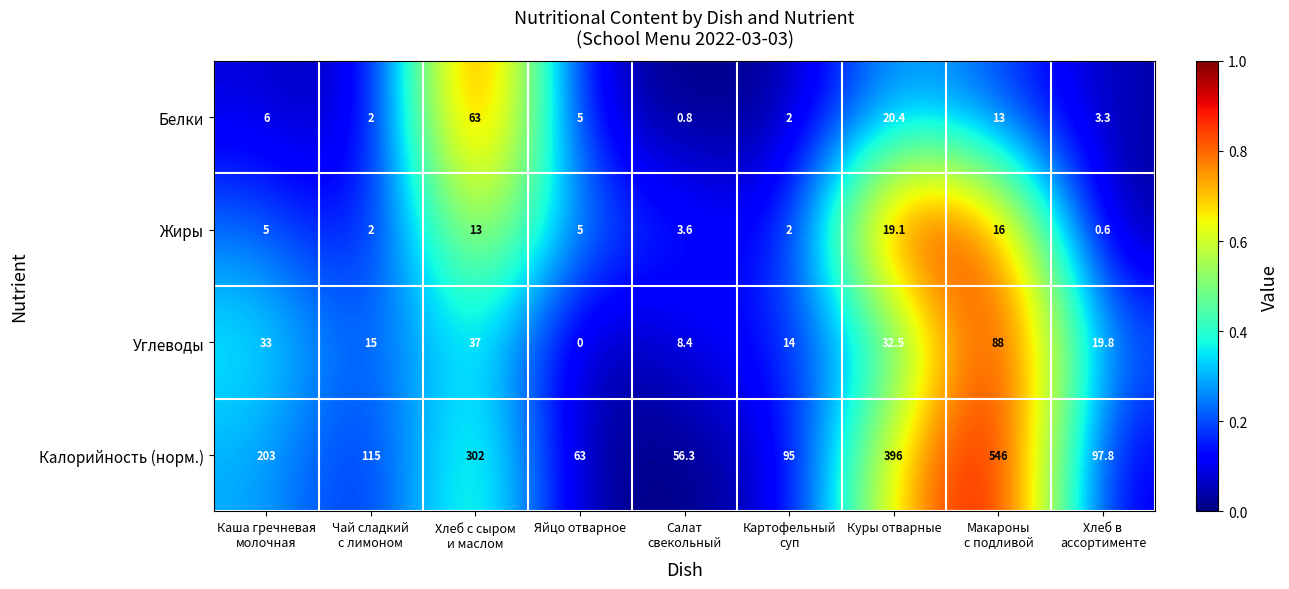

The value of Калорийность (норм.) at Яйцо отварное is 18.8. True or false?

False